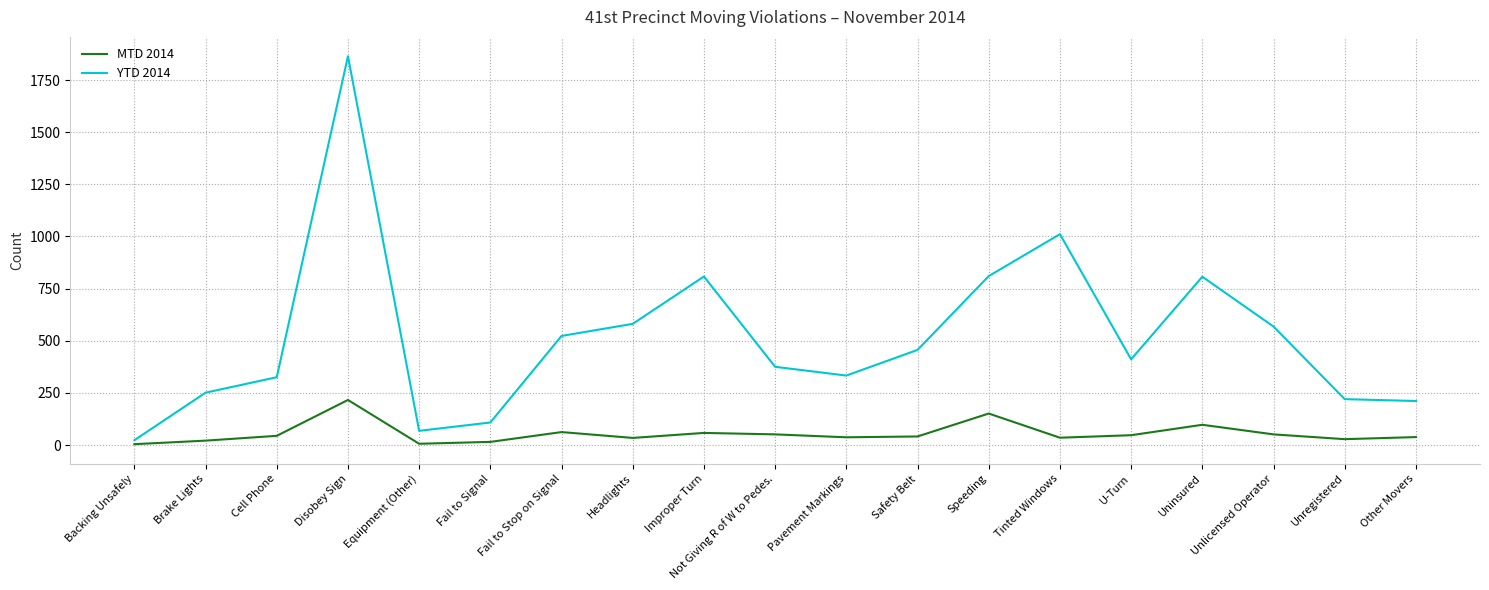

Rank the series by their maximum value, from highest to lowest.

YTD 2014, MTD 2014